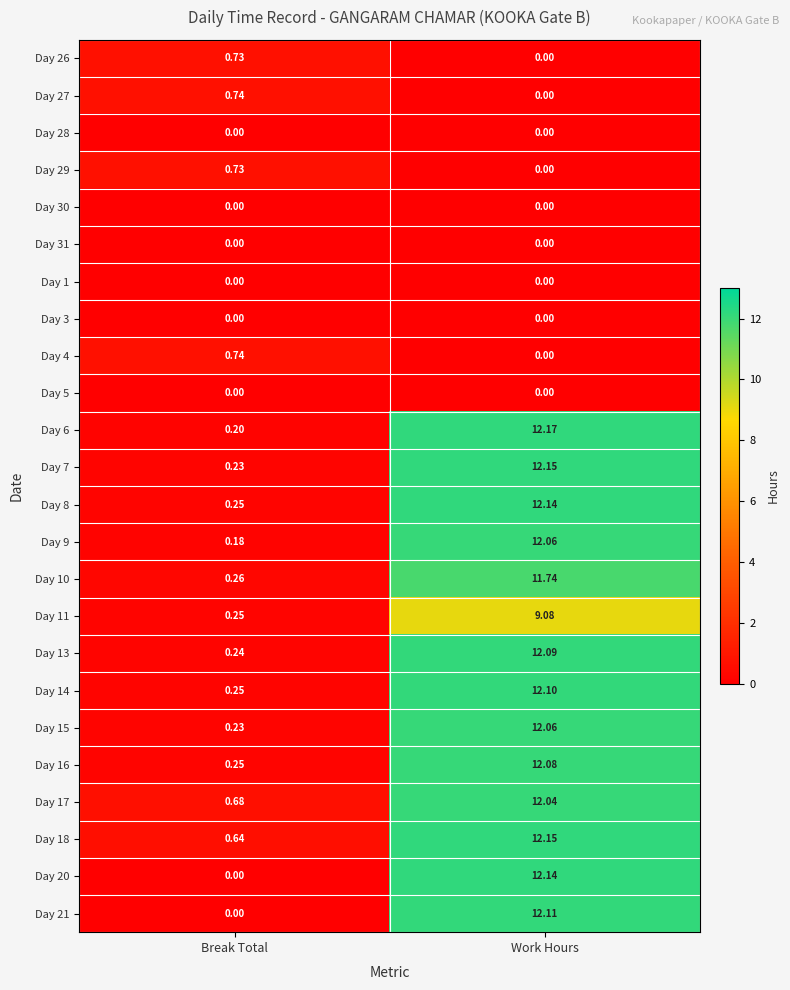

At which category is the sum across all series the highest?

Work Hours